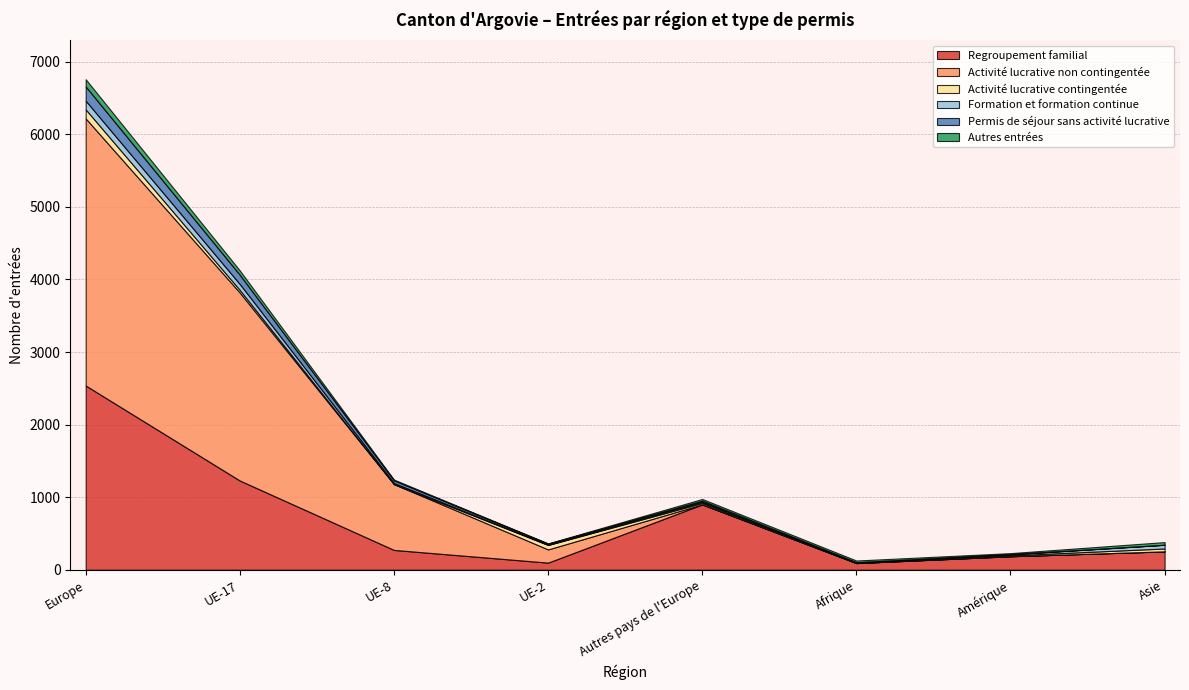

At which category is the sum across all series the highest?

Europe